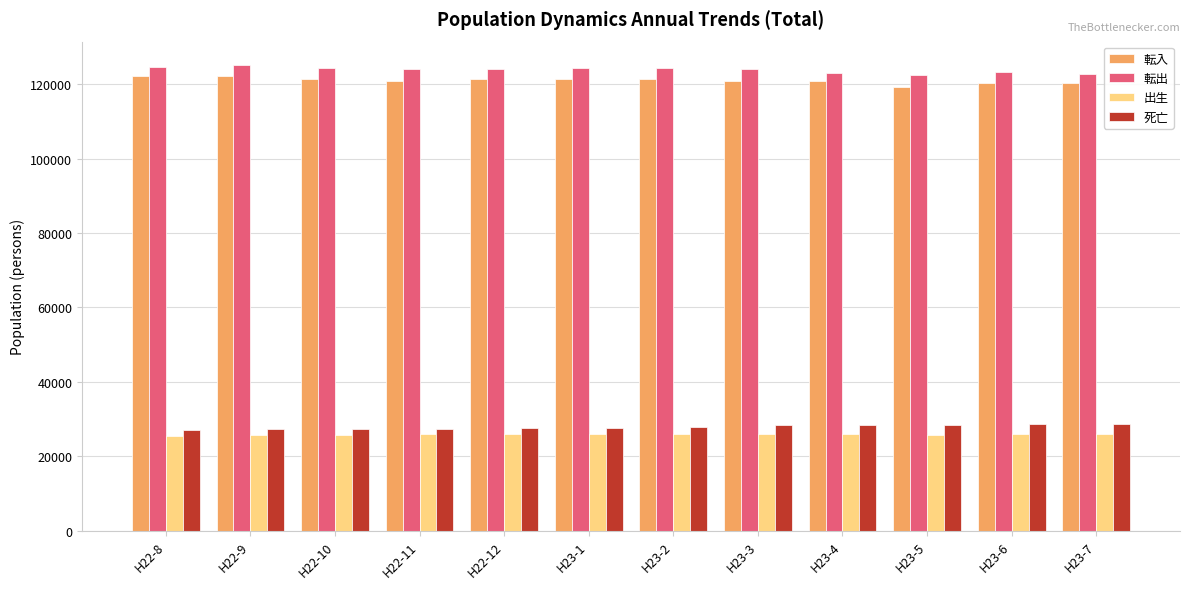

How many bars are there in each group?

4